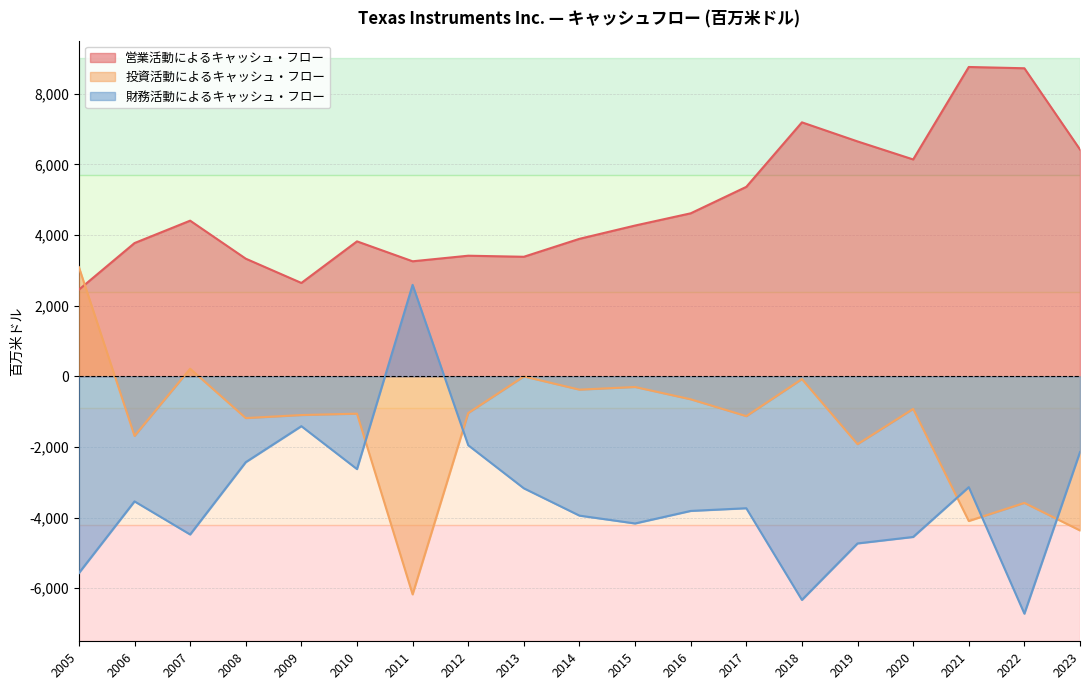

The value of 営業活動によるキャッシュ・フロー at 2013 is 3384. True or false?

True